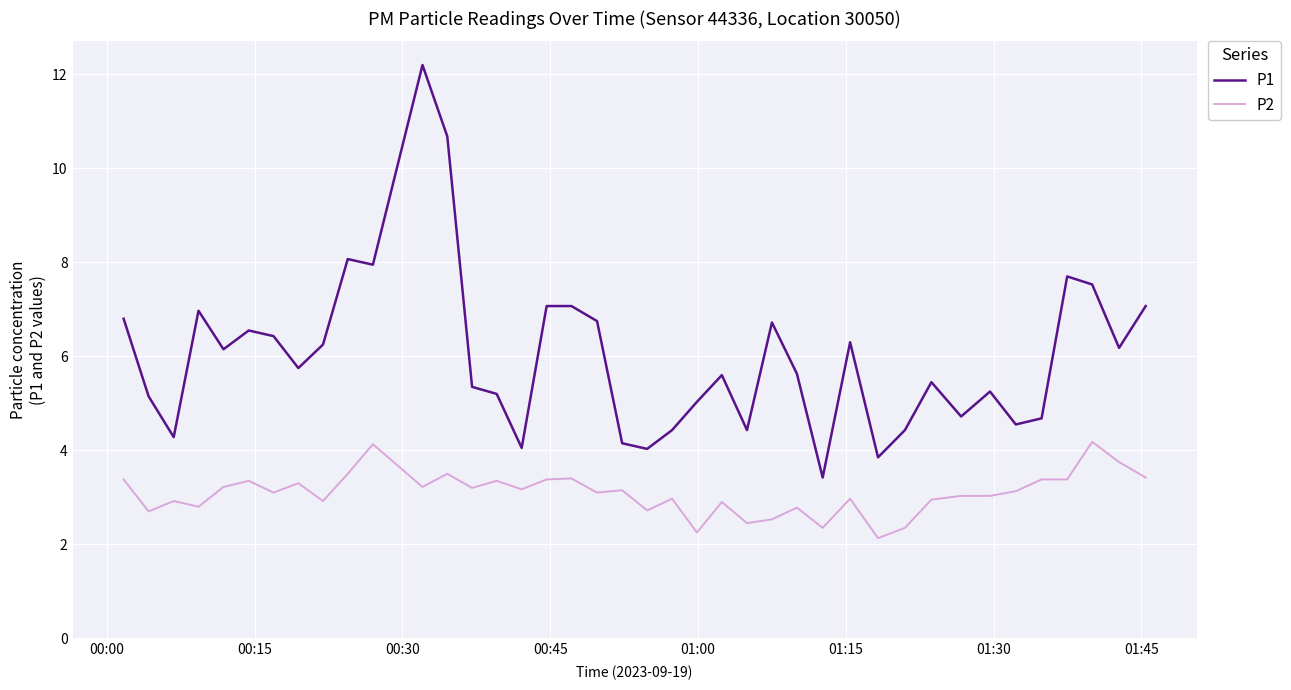

Which series has the largest total across all categories?

P1